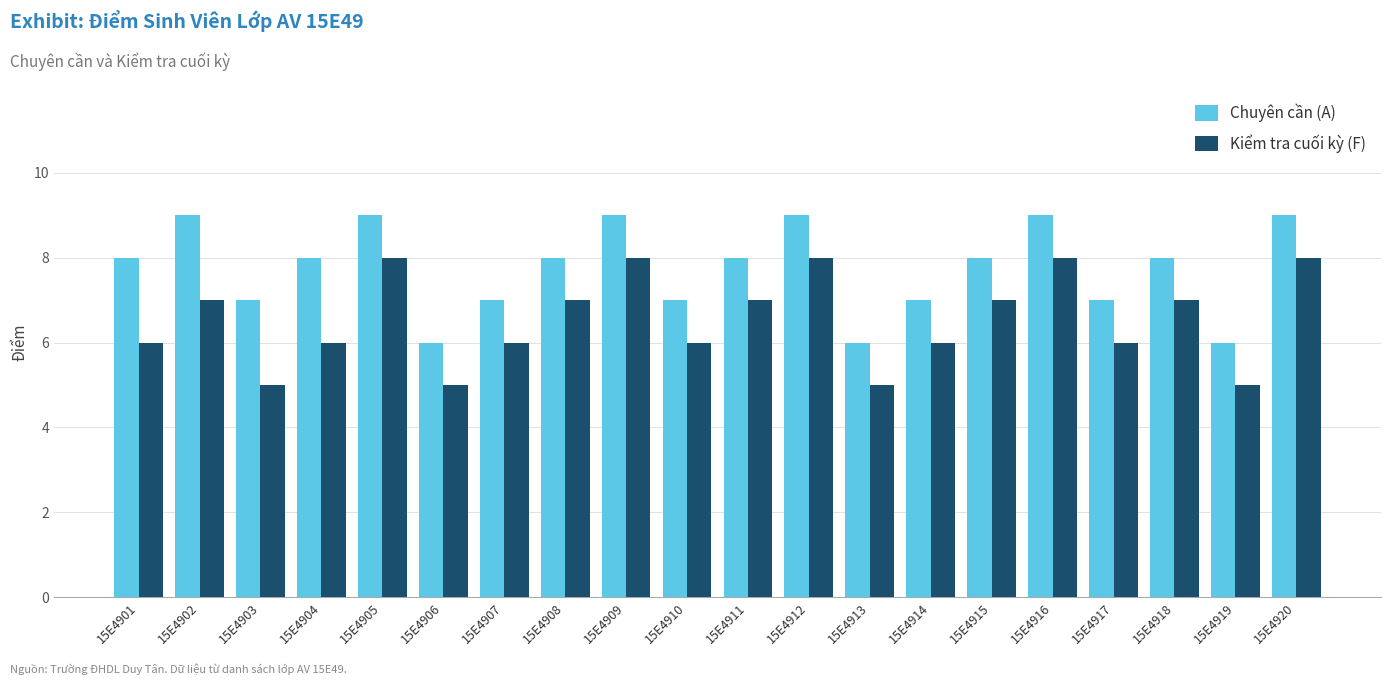

Reading left to right, list all the values displayed in this chart.

Chuyên cần (A): 8	9	7	8	9	6	7	8	9	7	8	9	6	7	8	9	7	8	6	9
Kiểm tra cuối kỳ (F): 6	7	5	6	8	5	6	7	8	6	7	8	5	6	7	8	6	7	5	8